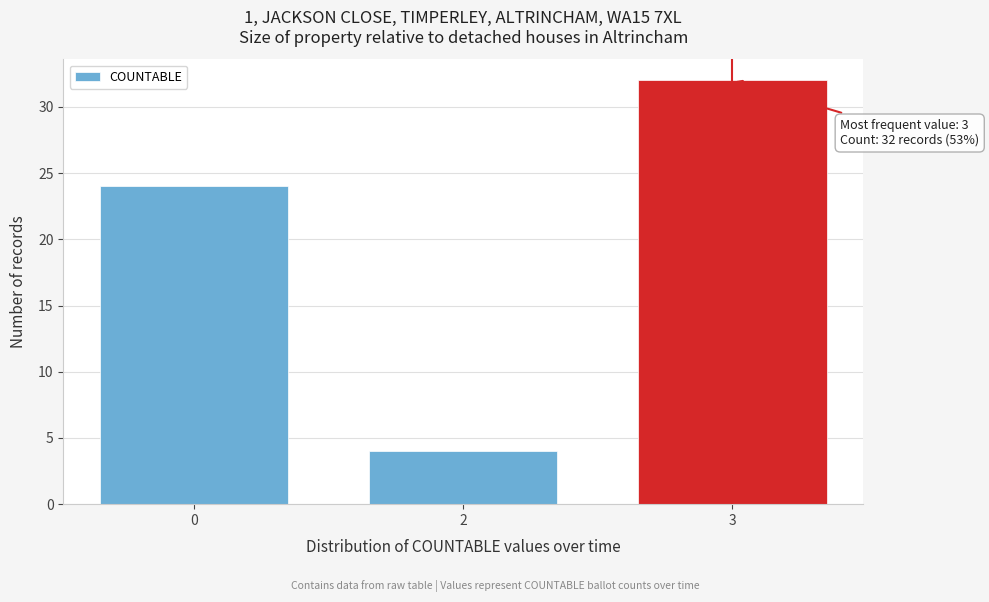

Reading left to right, list all the values displayed in this chart.

0=24	2=4	3=32